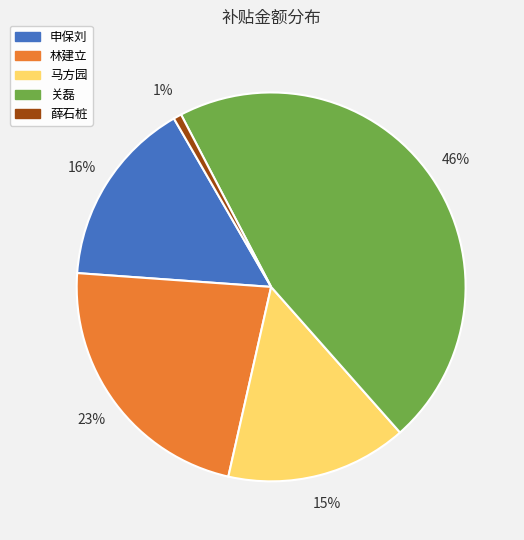

How many segments does this pie chart have?

5